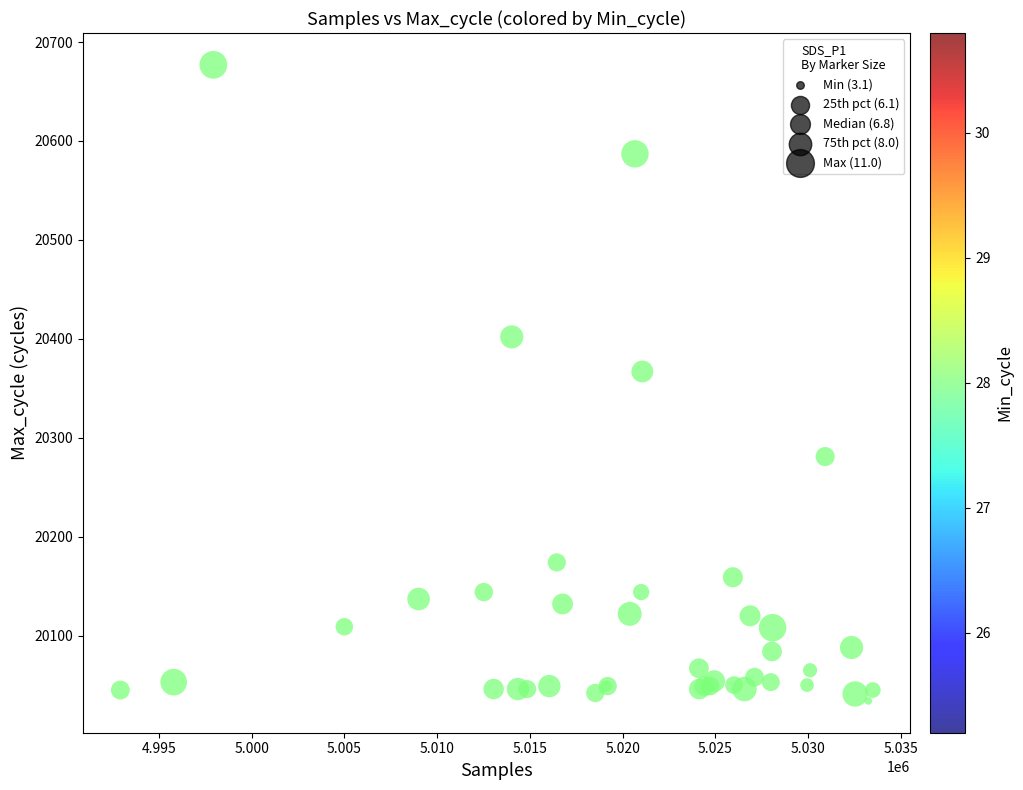

What Y value in the scatter plot is closest to 20355?

20367